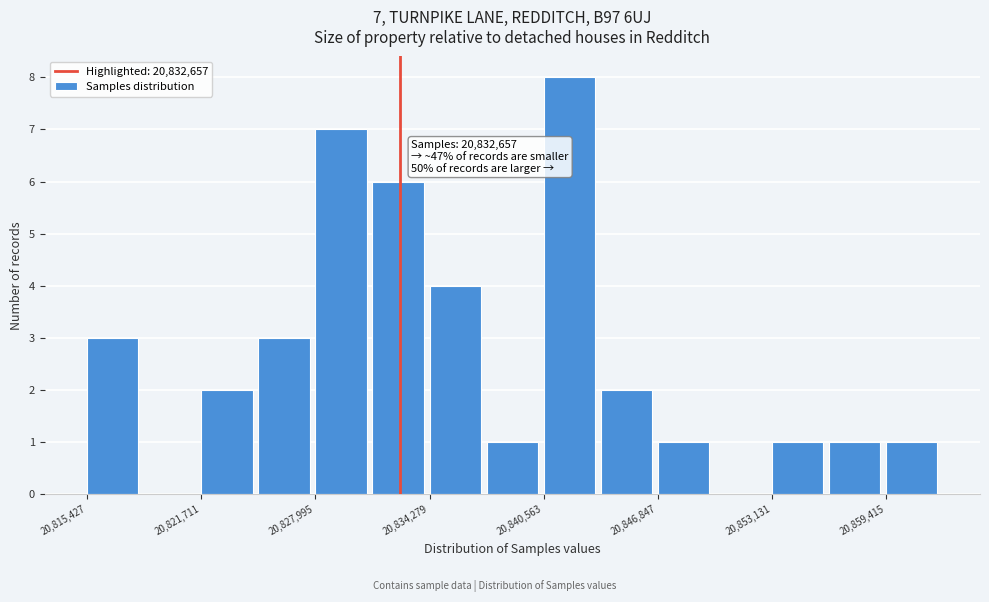

Read against the x-axis, roughly where is the centre of the tallest bar?

20842000